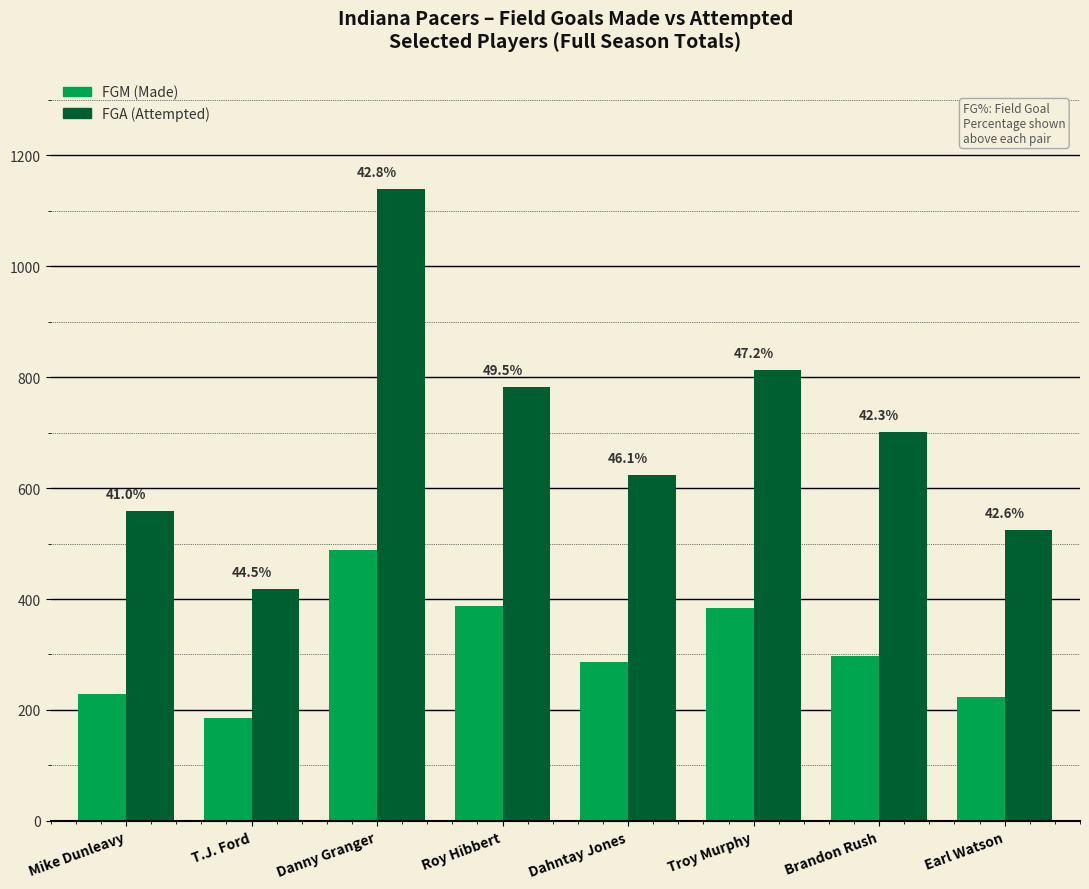

How many groups of bars are there?

8